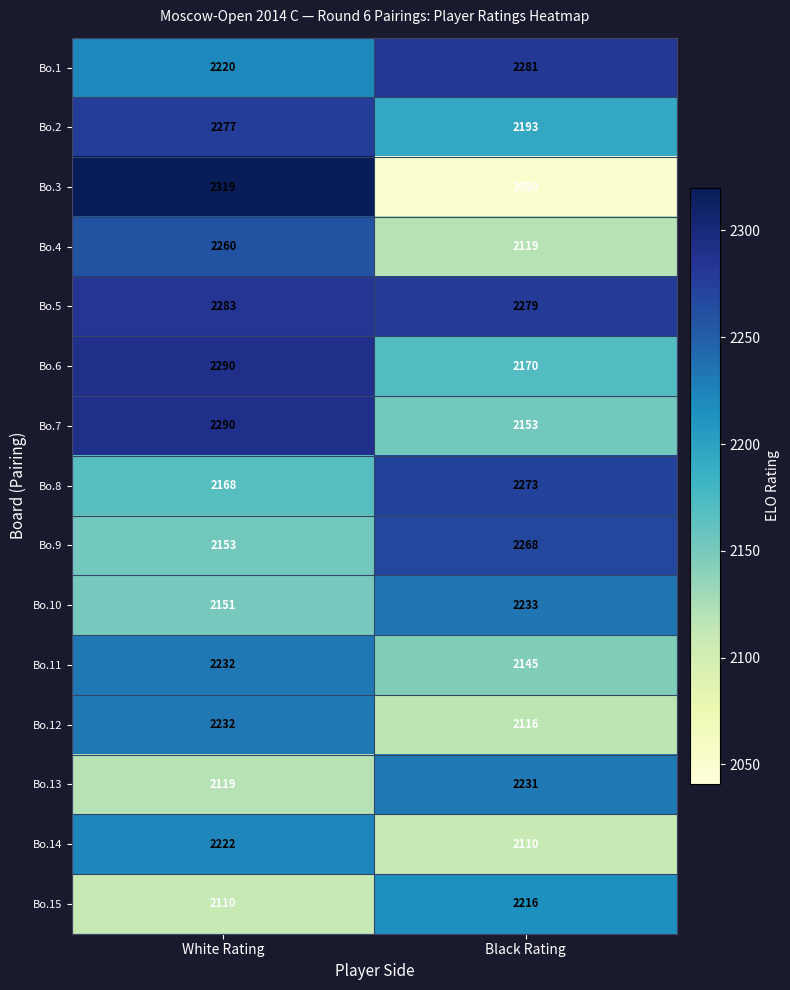

Is it true that Bo.2 equals 2193 at Black Rating?

True